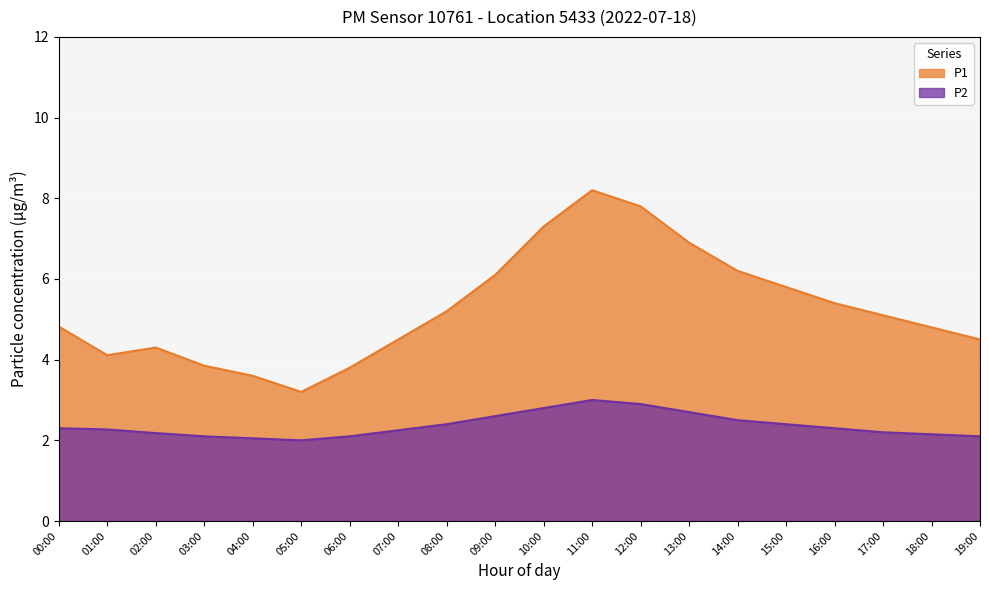

What is the maximum value shown in the chart?

8.2